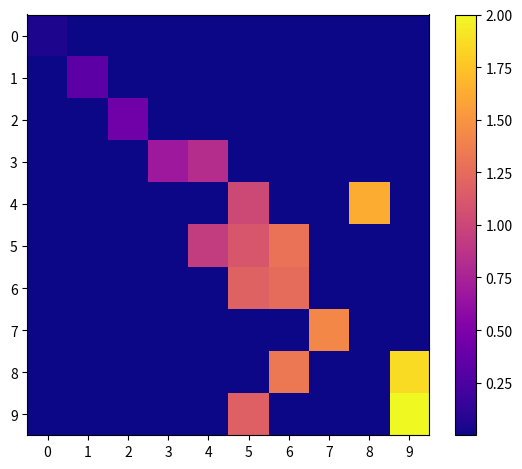

What is the greatest value displayed?

2.0